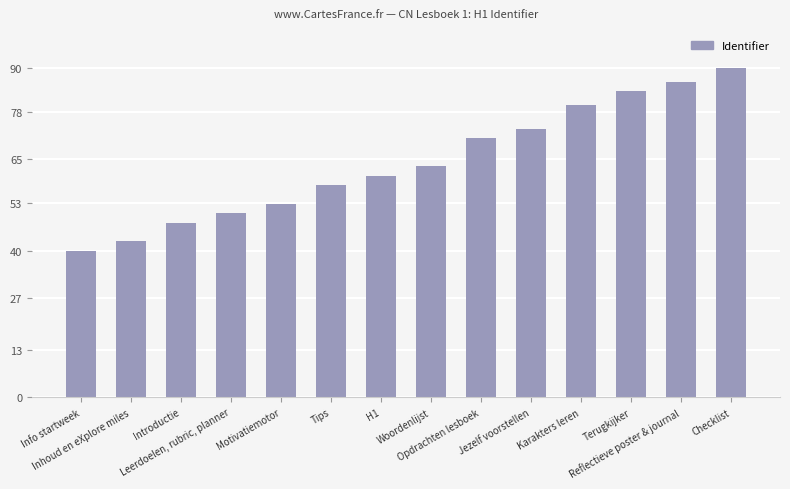

True or false: the data shows 26.2 at Leerdoelen, rubric, planner.

False